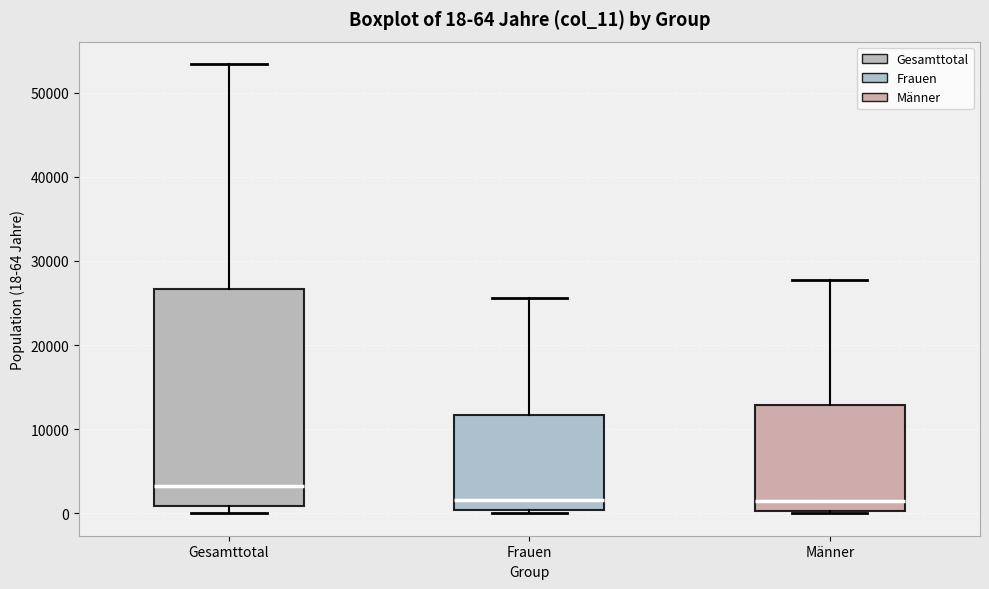

Which box's median line is the highest?

Gesamttotal